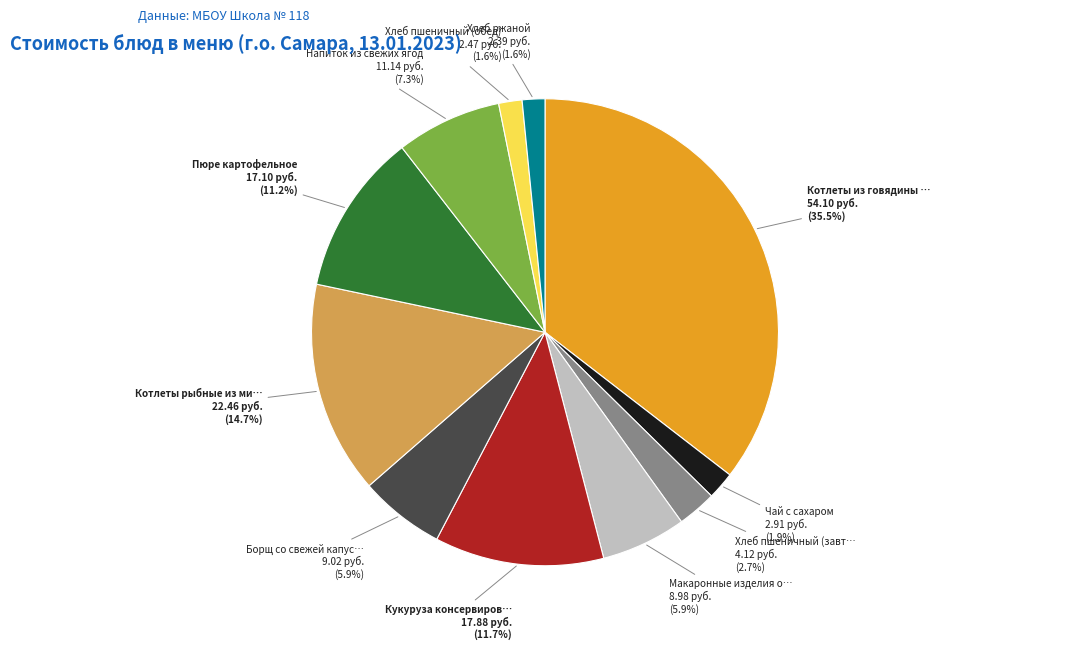

Does any single category account for the majority?

No